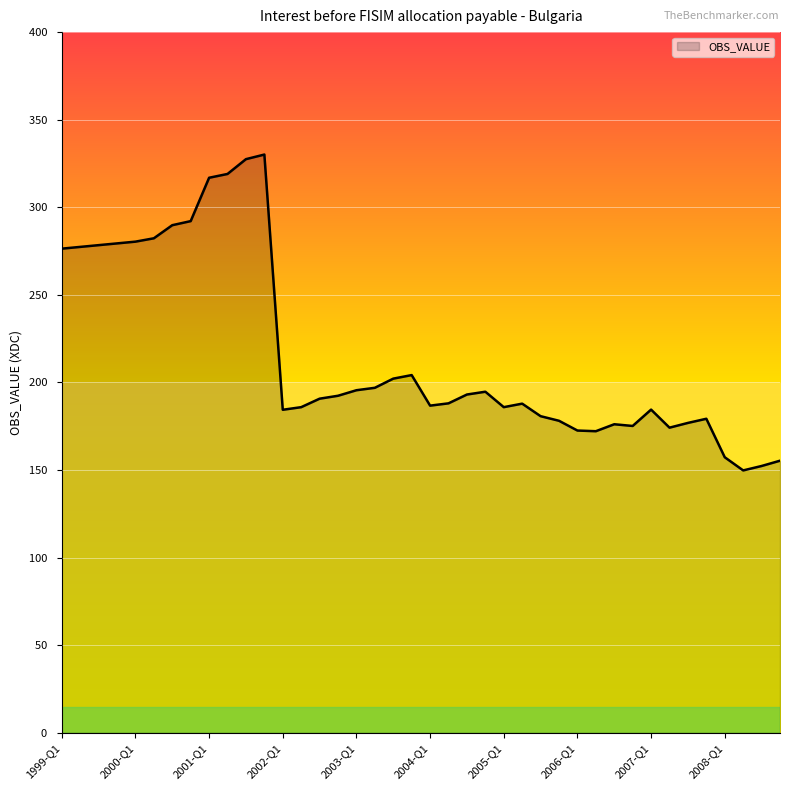

What is the greatest value displayed?

330.1